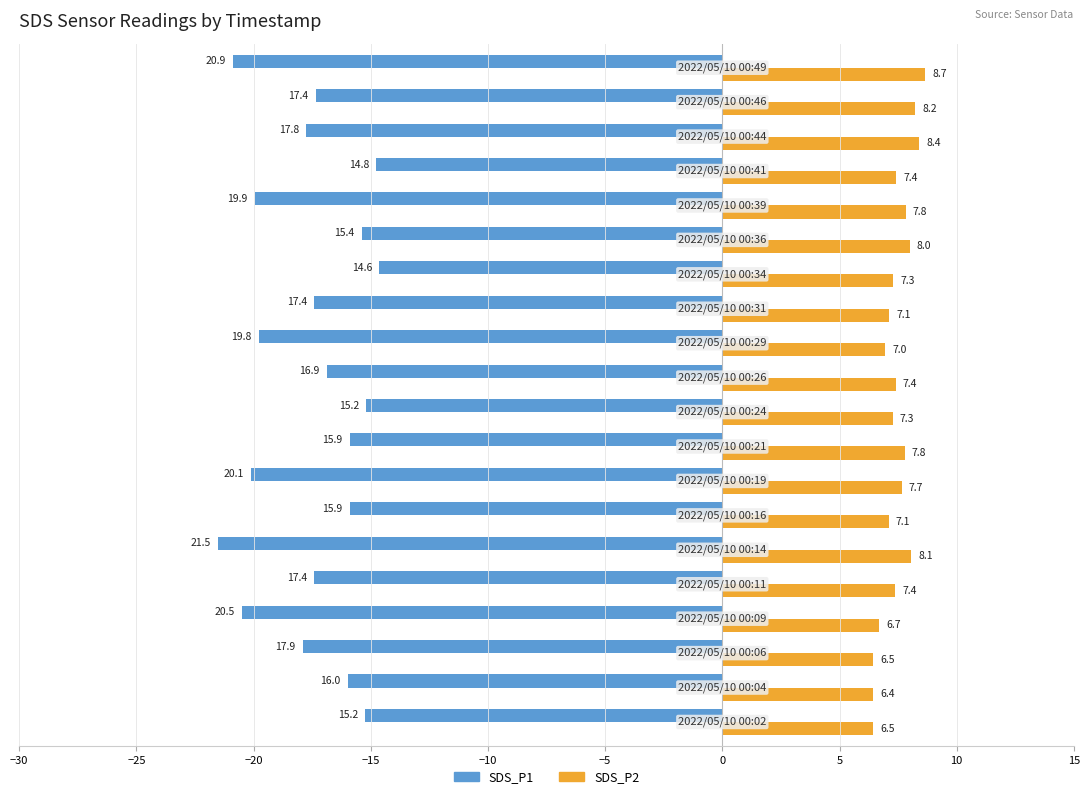

What is the difference between the maximum and minimum values in the SDS_P1 series?

6.9